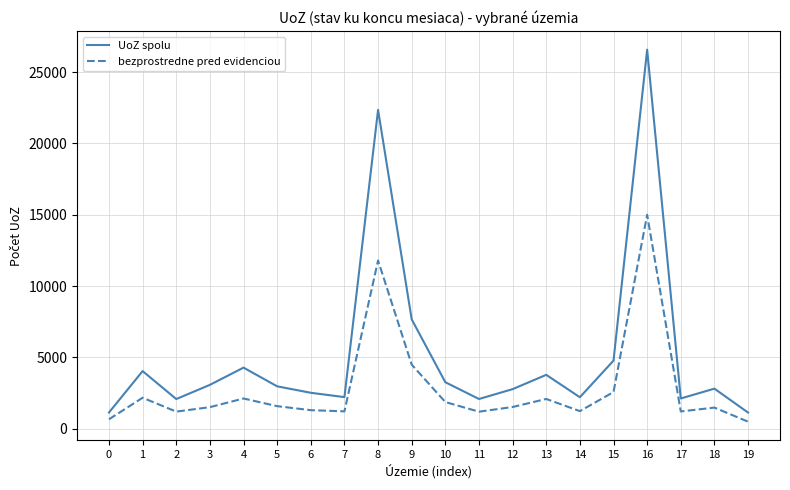

Is the value of bezprostredne pred evidenciou at 6 greater than the value of UoZ spolu at 1?

No